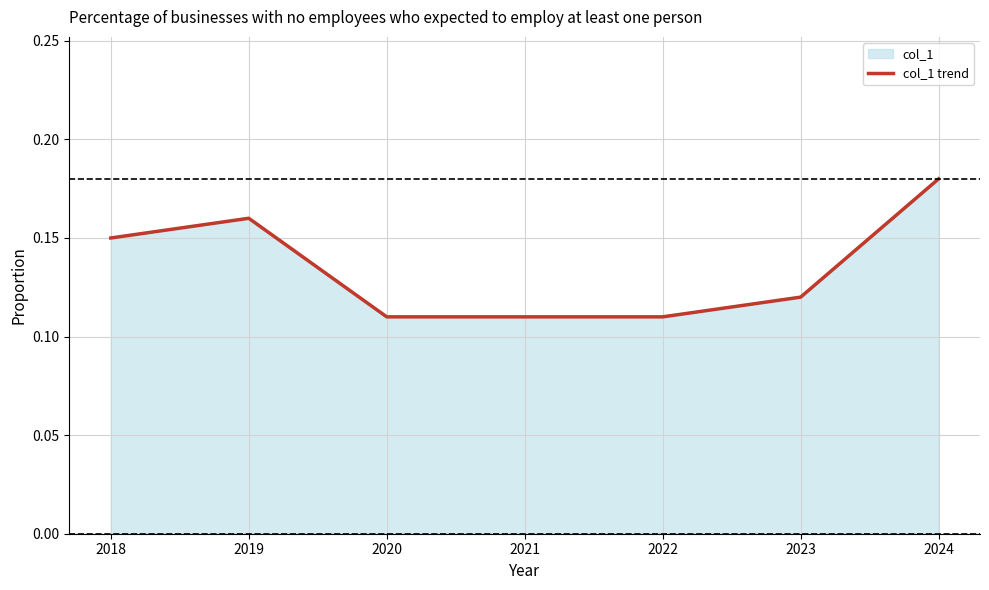

Does the chart display data point markers on the line(s)?

No